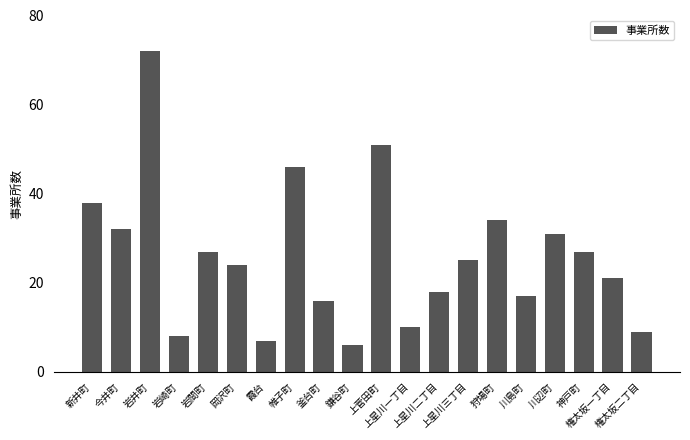

Which has a higher value, 川島町 or 上星川三丁目?

上星川三丁目